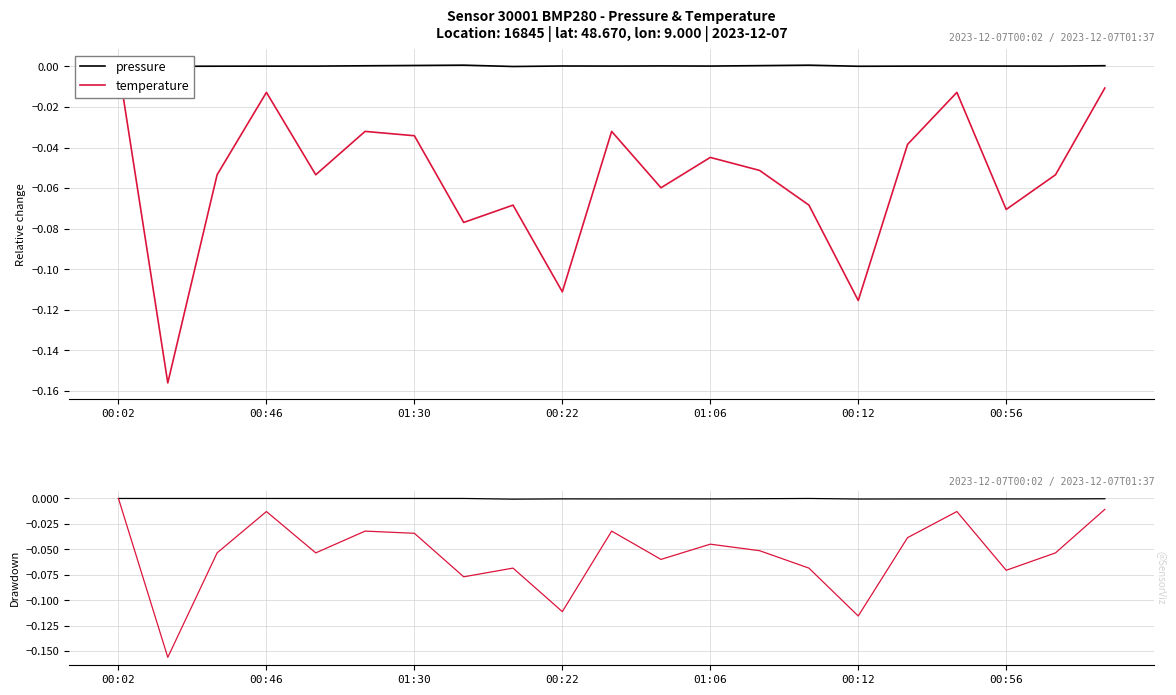

In pressure, how many points are higher than both neighbors (excluding endpoints)?

4